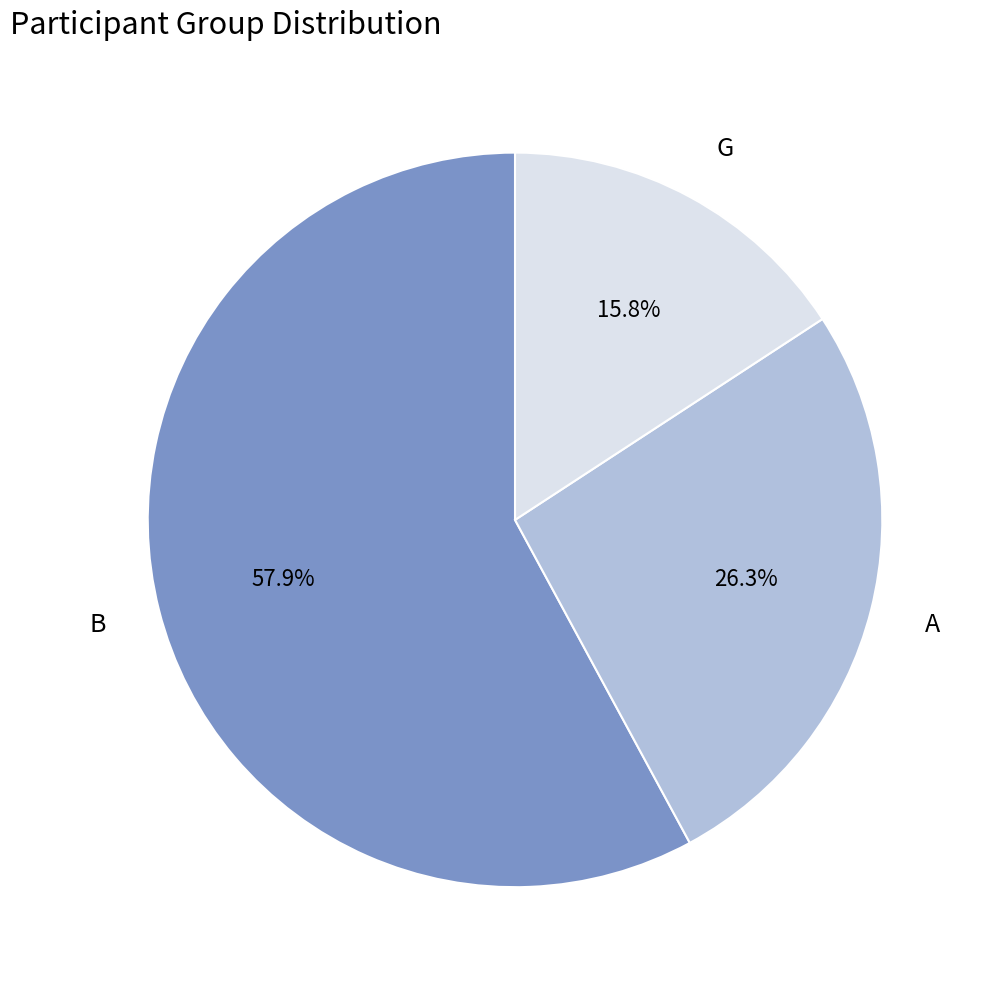

True or false: B accounts for 45% of the total.

False